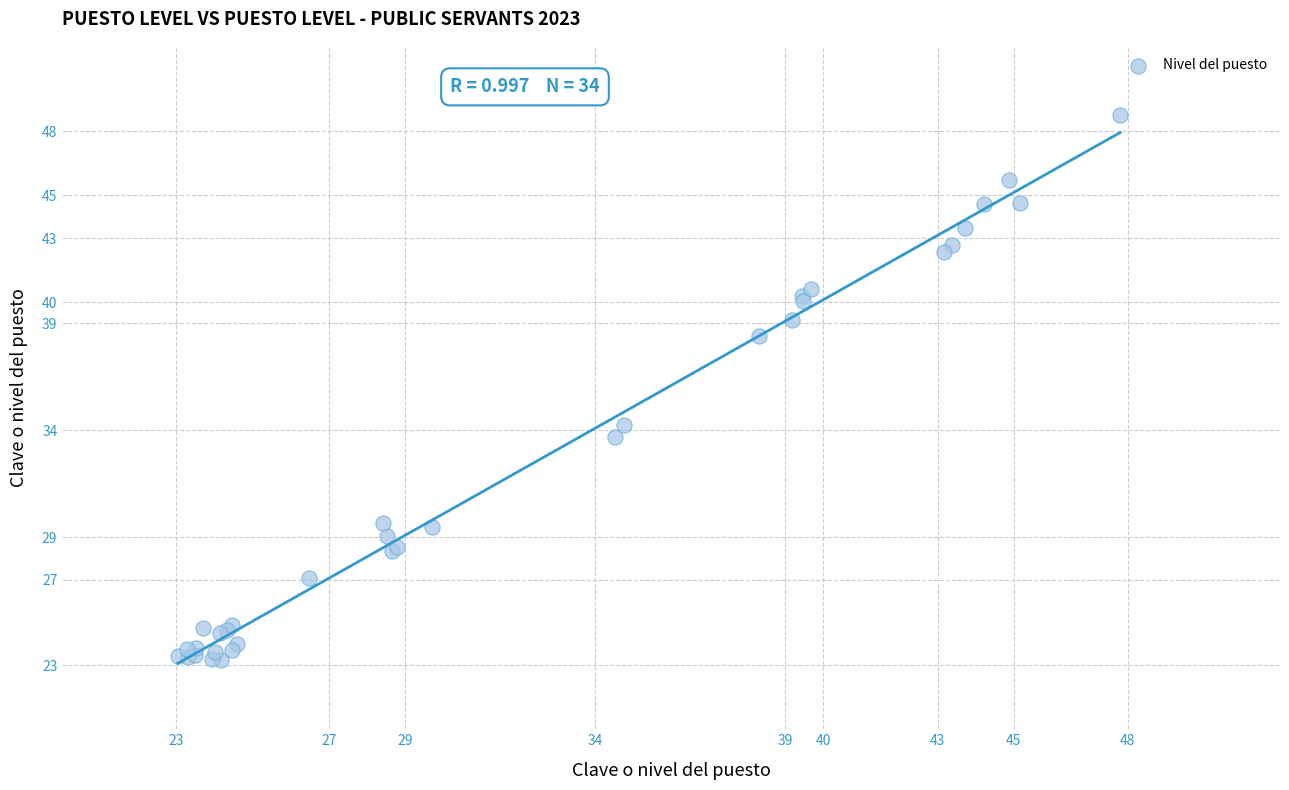

What Y value in the scatter plot is closest to 36?

34.3